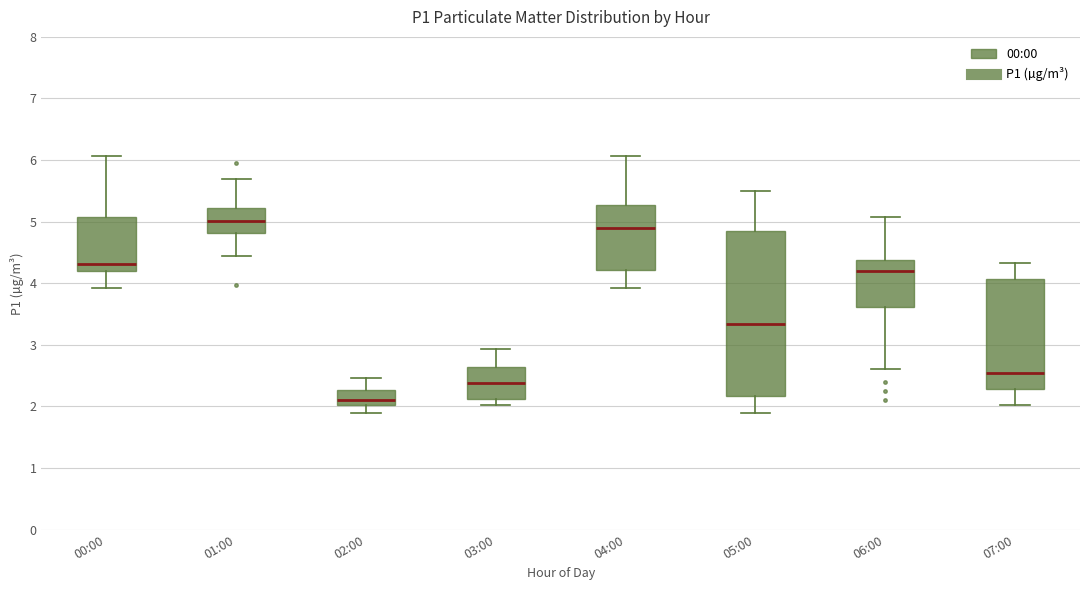

Which box's median line is the highest?

01:00